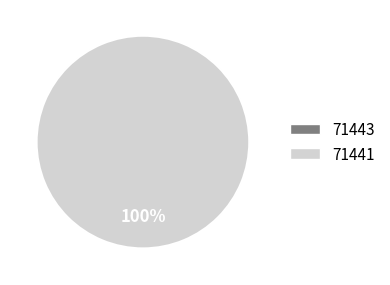

To the nearest percent, what is the average slice percentage?

50%